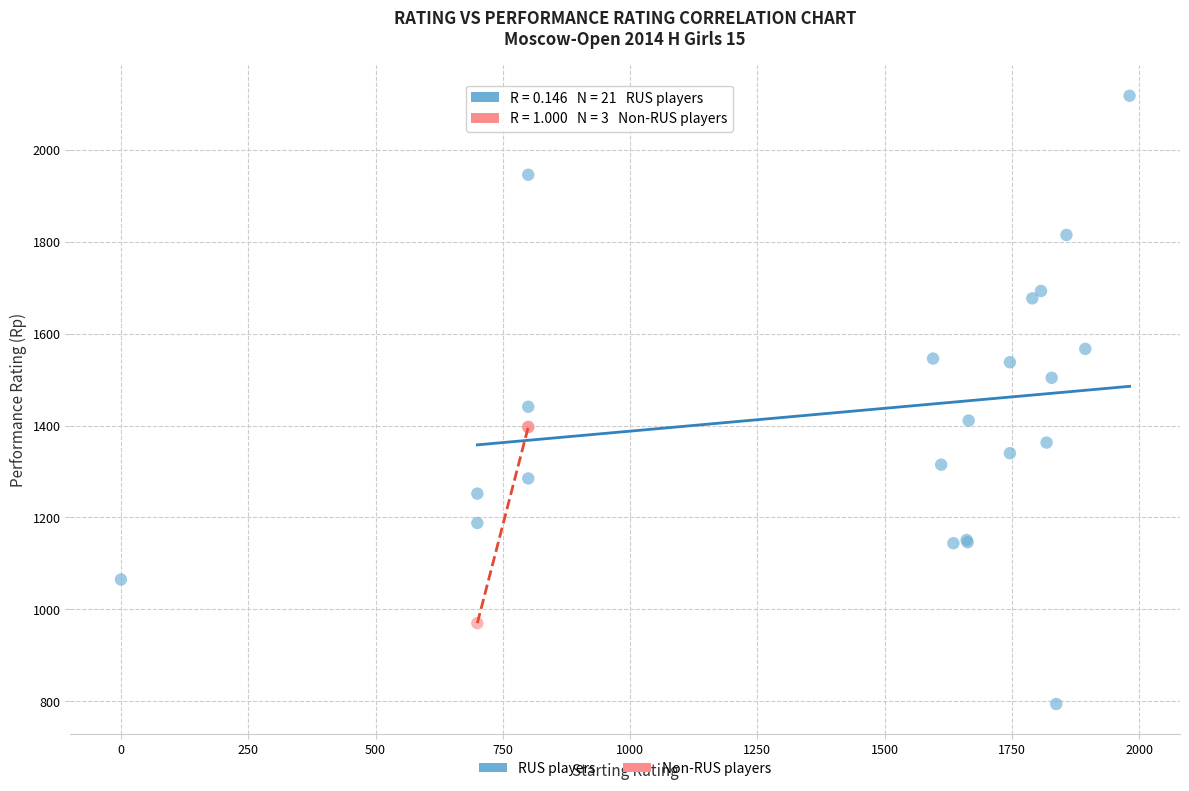

Which series has the largest Y range (max minus min)?

RUS players